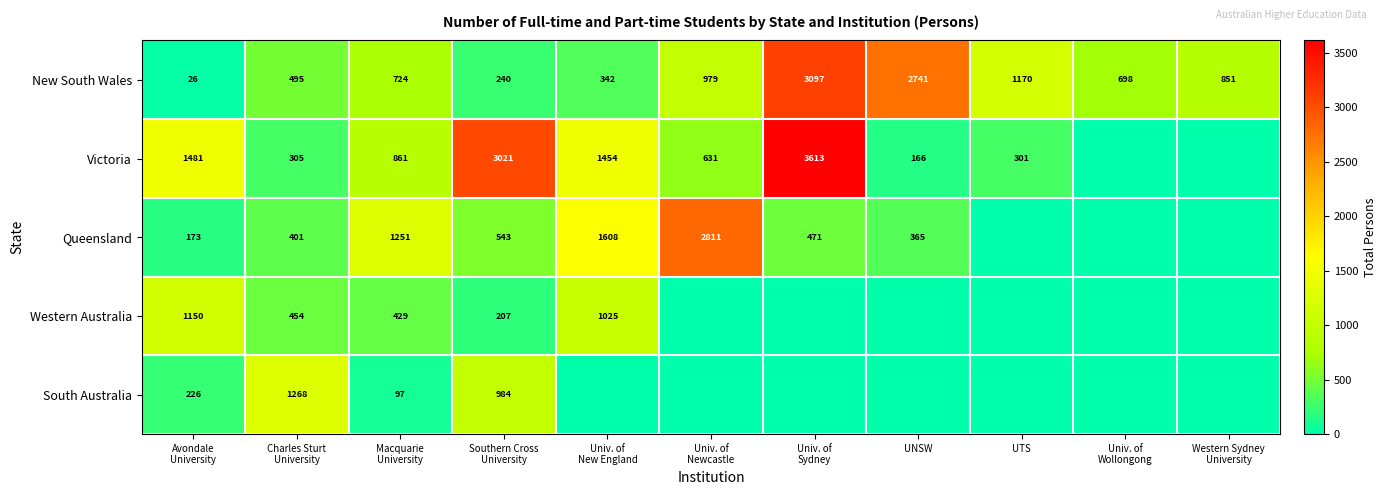

Which label corresponds to the largest value in the chart?

Univ. of
Sydney